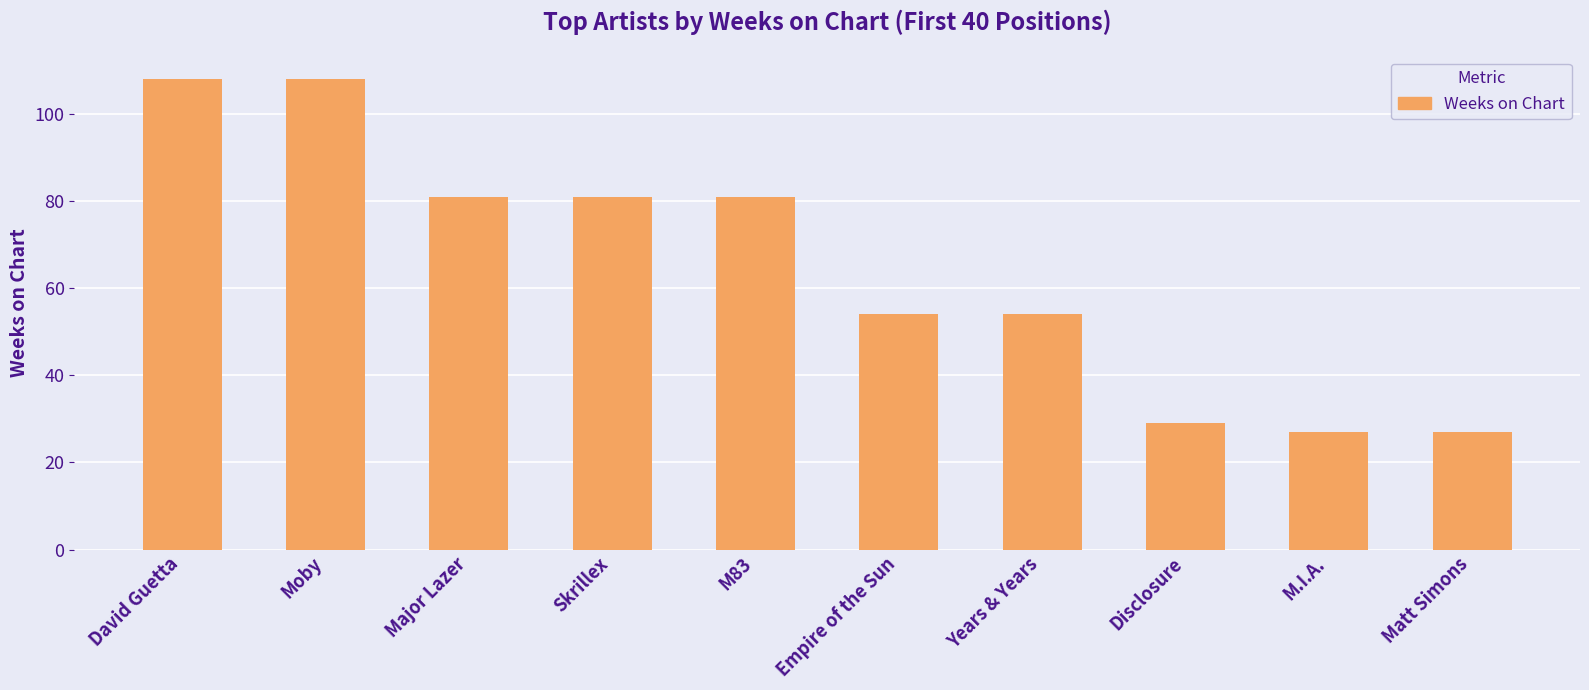

What is the average value?

65